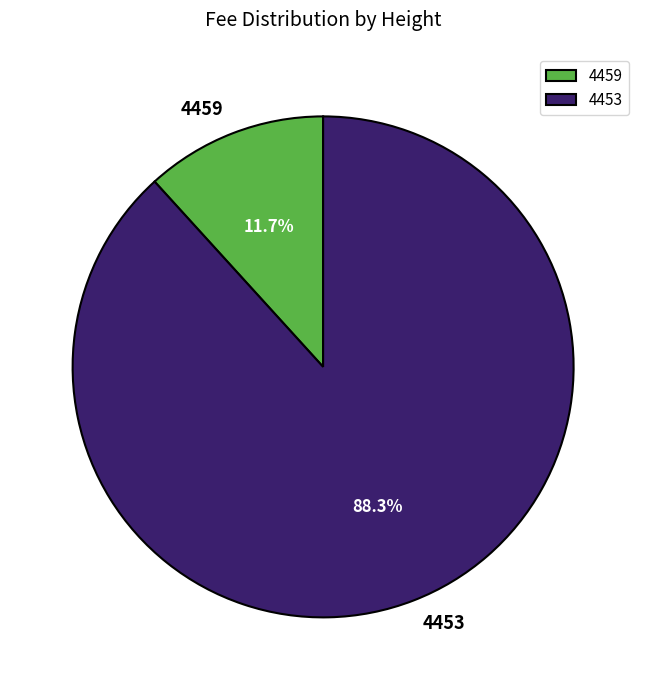

Between 4459 and 4453, which is larger?

4453